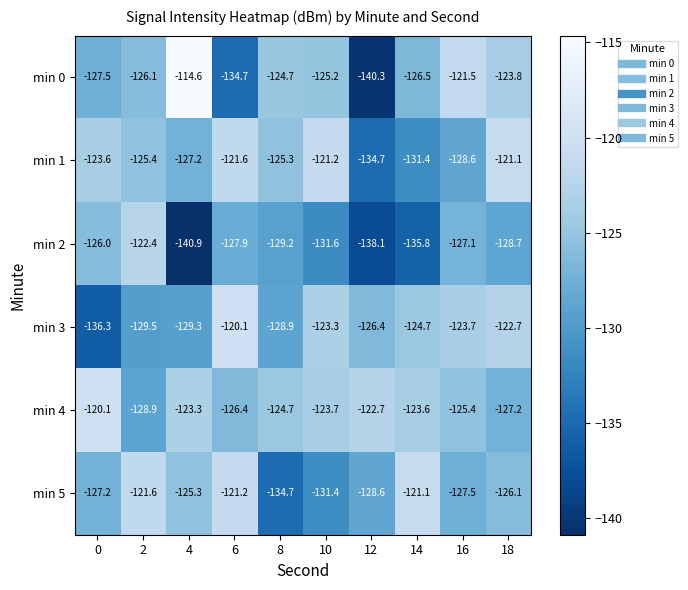

The value of min 3 at 0 is -185.9. True or false?

False